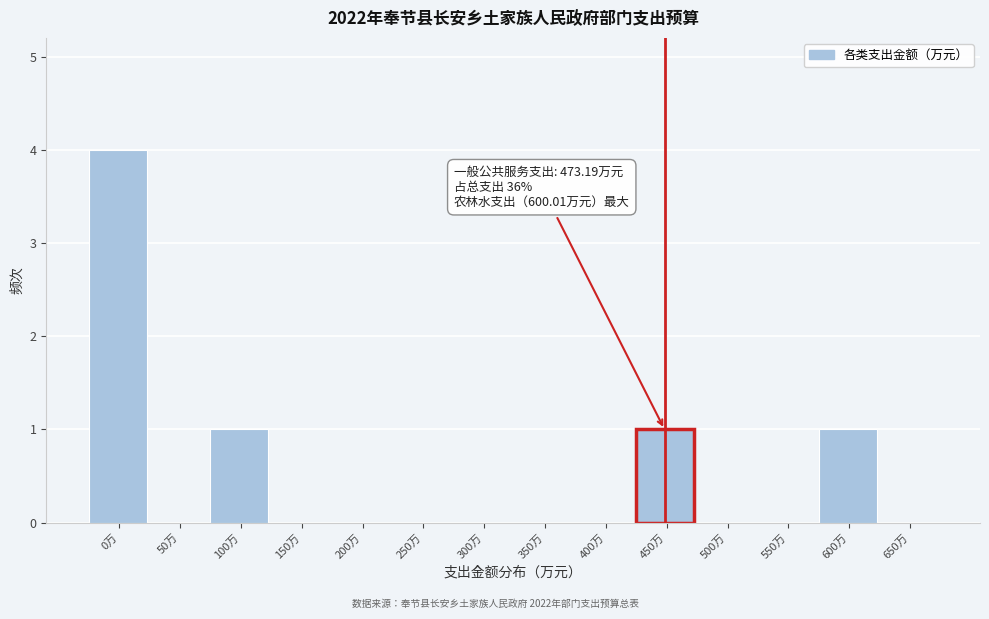

Reading left to right, extract all data points from this chart.

0万=4	50万=0	100万=1	150万=0	200万=0	250万=0	300万=0	350万=0	400万=0	450万=1	500万=0	550万=0	600万=1	650万=0